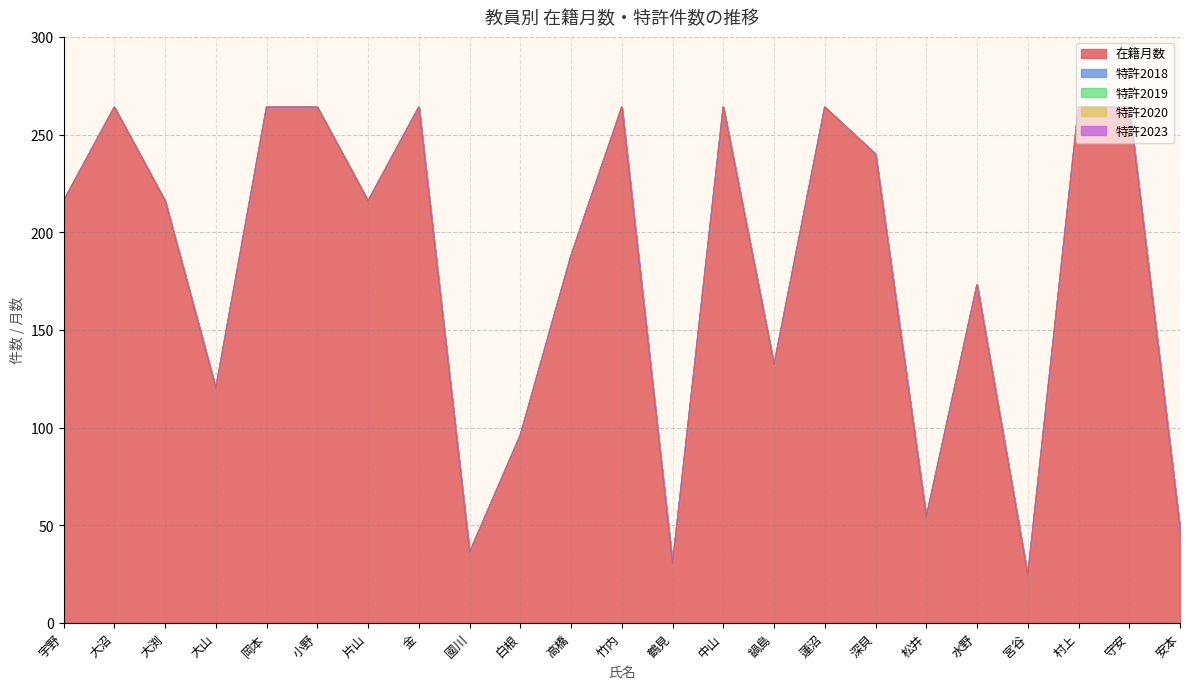

Does the chart display data point markers on the line(s)?

No